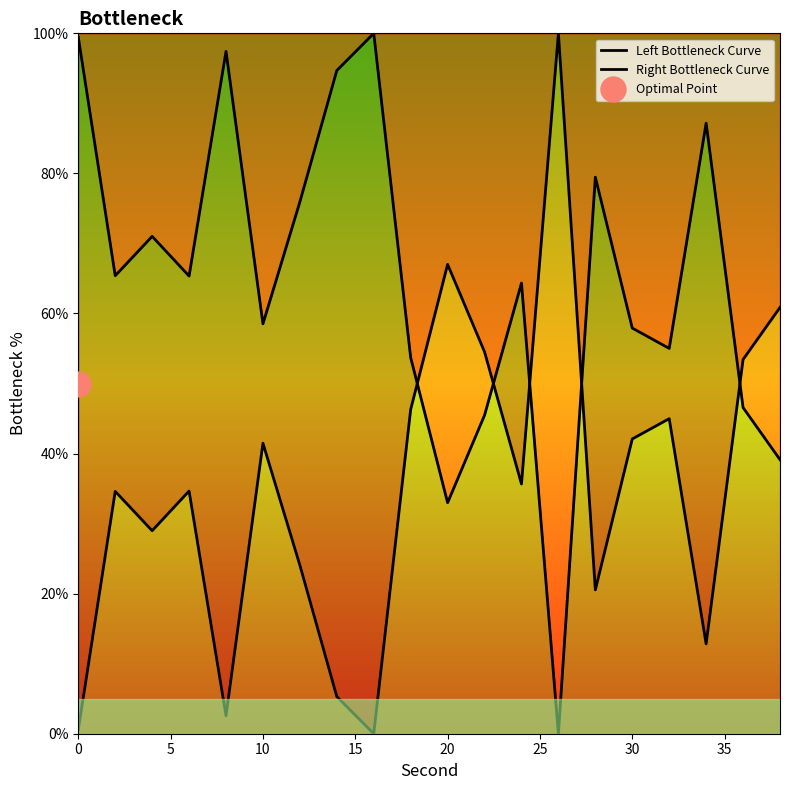

Is it true that Left Bottleneck Curve equals 0.1 at 0?

False